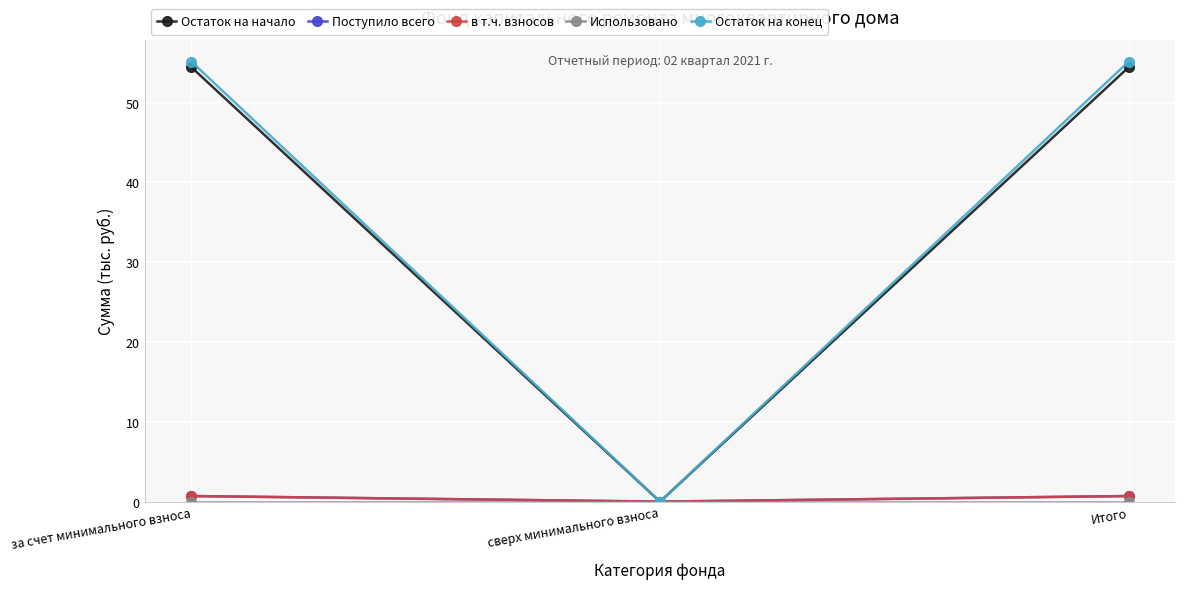

Does the chart have visible grid lines?

Yes